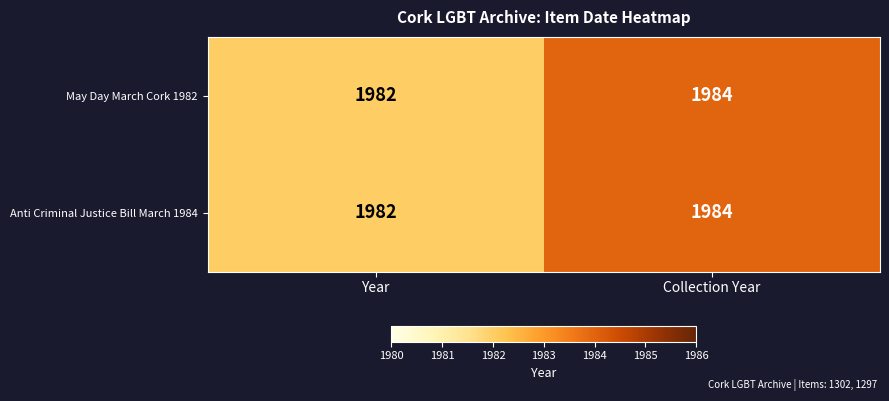

How many data points in Anti Criminal Justice Bill March 1984 are less than 1984?

1